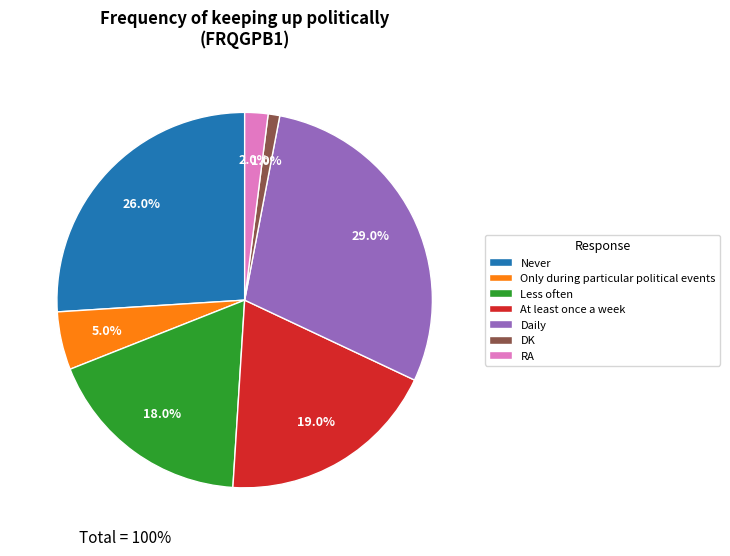

What percentage is NOT represented by Only during particular political events?

95.0%